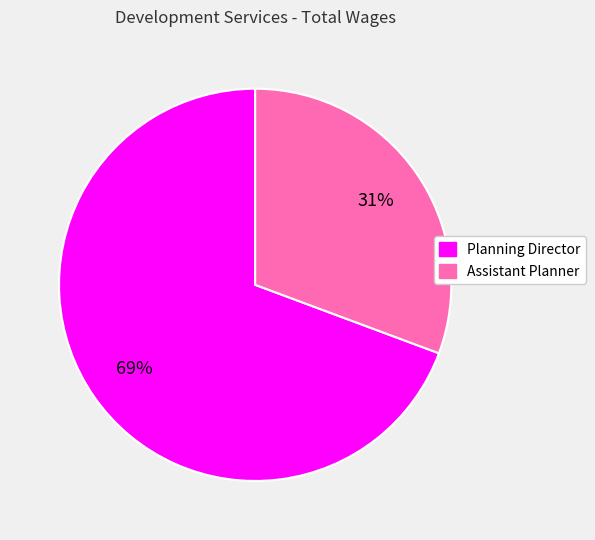

To the nearest percent, what is the combined percentage of Planning Director and Assistant Planner?

100%